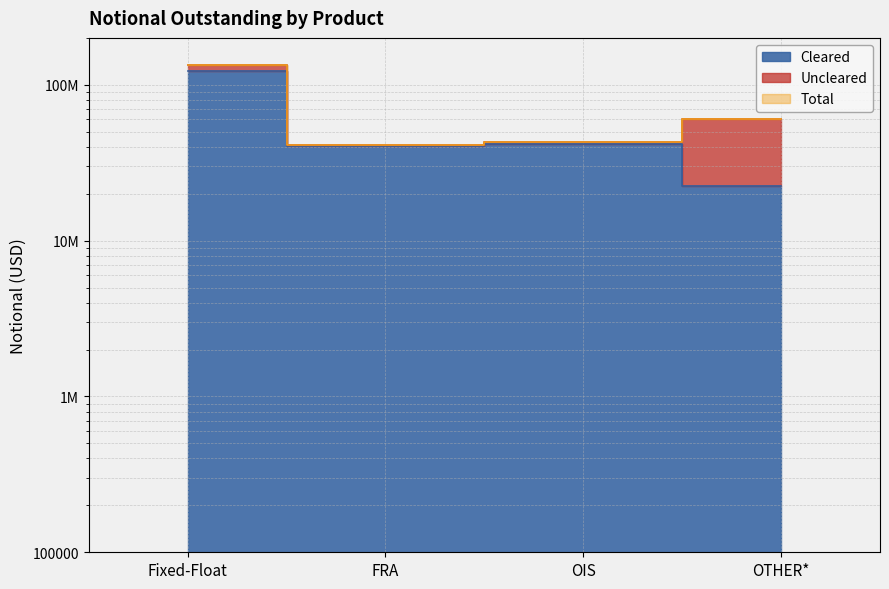

True or false: Cleared has a value of 41807286 at OIS.

True